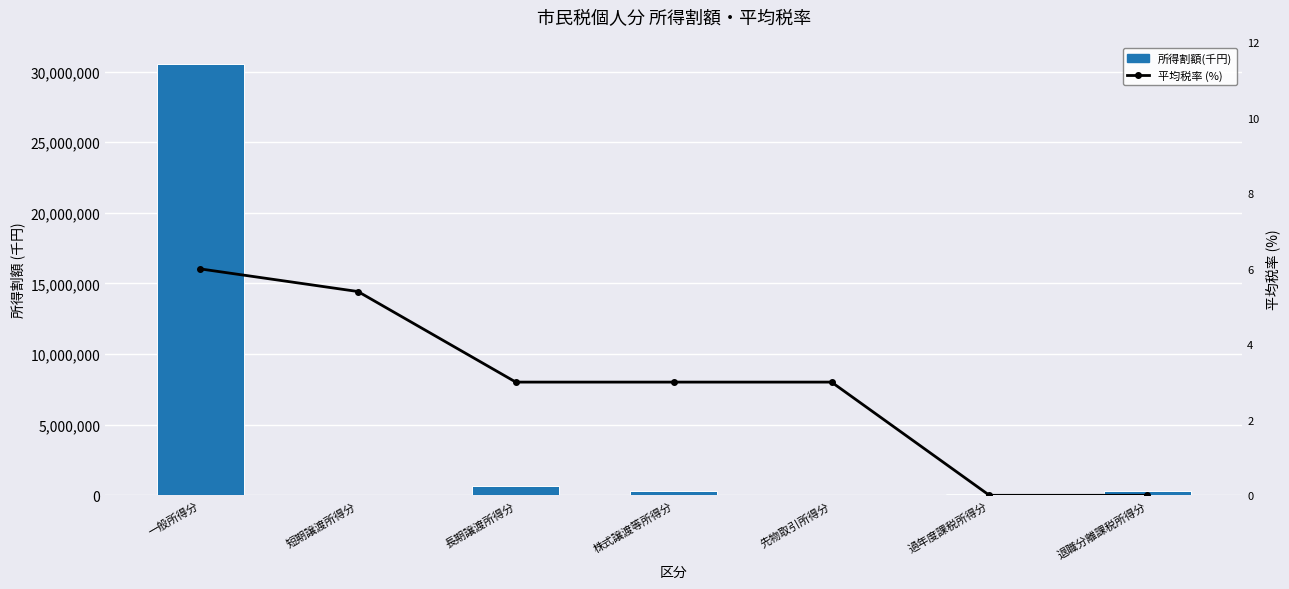

Reading left to right, extract all data points from this chart.

所得割額(千円): 一般所得分=30535848.0	短期譲渡所得分=8111.0	長期譲渡所得分=668591.0	株式譲渡等所得分=316160.0	先物取引所得分=7139.0	過年度課税所得分=100000.0	退職分離課税所得分=280000.0
平均税率 (%): 一般所得分=6.0	短期譲渡所得分=5.4	長期譲渡所得分=3.0	株式譲渡等所得分=3.0	先物取引所得分=3.0	過年度課税所得分=0.0	退職分離課税所得分=0.0